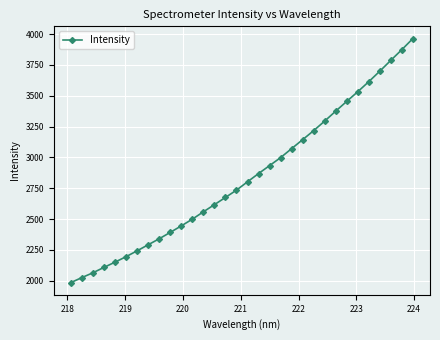

True or false: the data has more than 2 interior local peaks.

False